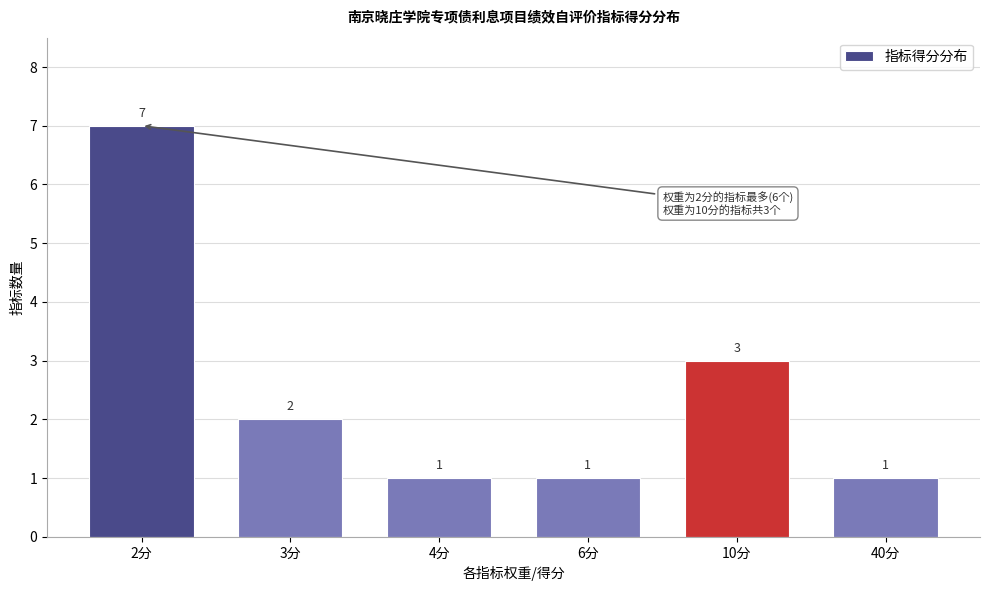

Reading left to right, list all the values displayed in this chart.

7	2	1	1	3	1